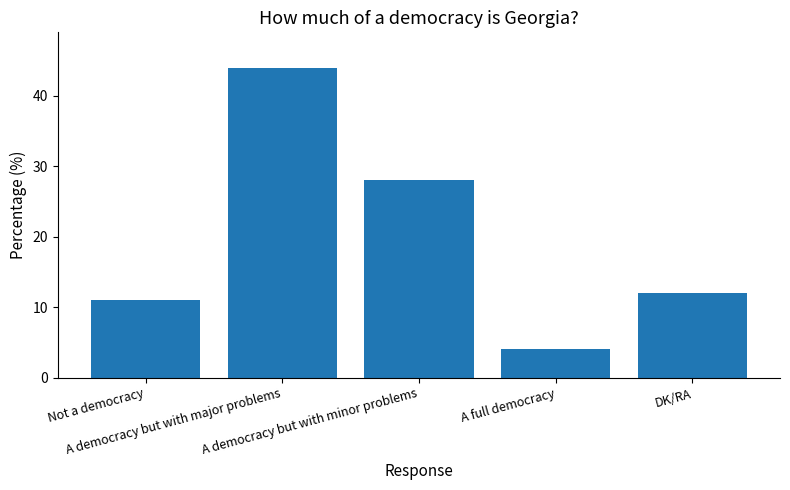

The chart shows a value of 6 at Not a democracy. True or false?

False